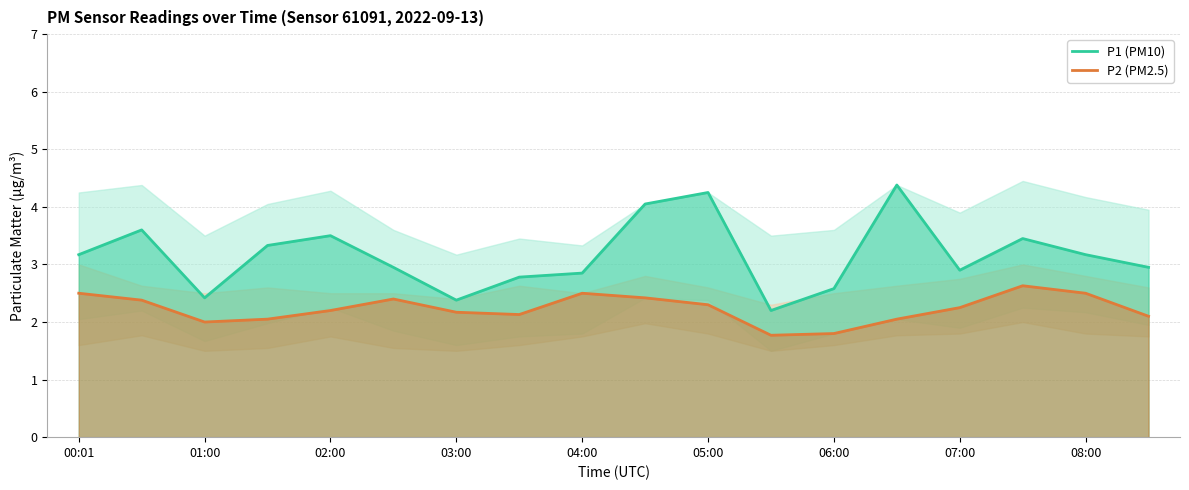

What is the average value of the P2 series?

2.2